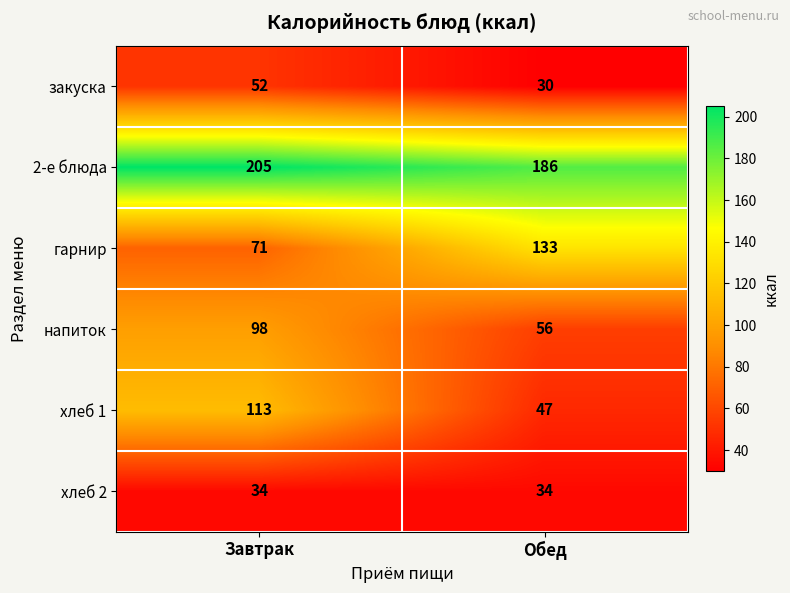

What is the average value of the напиток series?

77